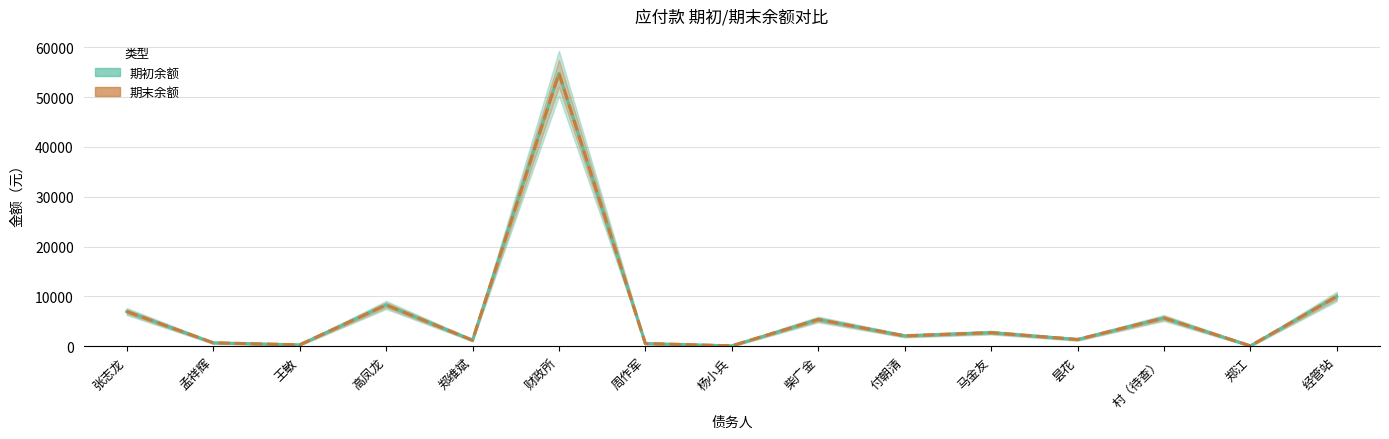

Where is 期初余额 nearest to the value 27439?

经管站